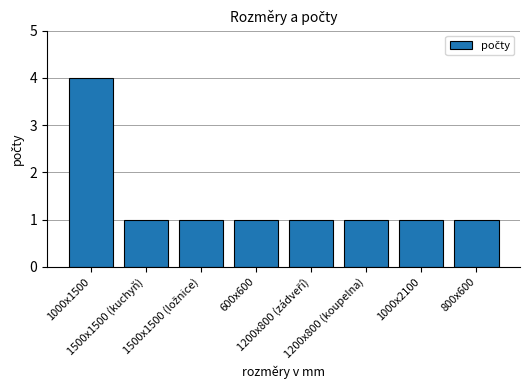

Reading right to left, extract all data points from this chart.

1	1	1	1	1	1	1	4